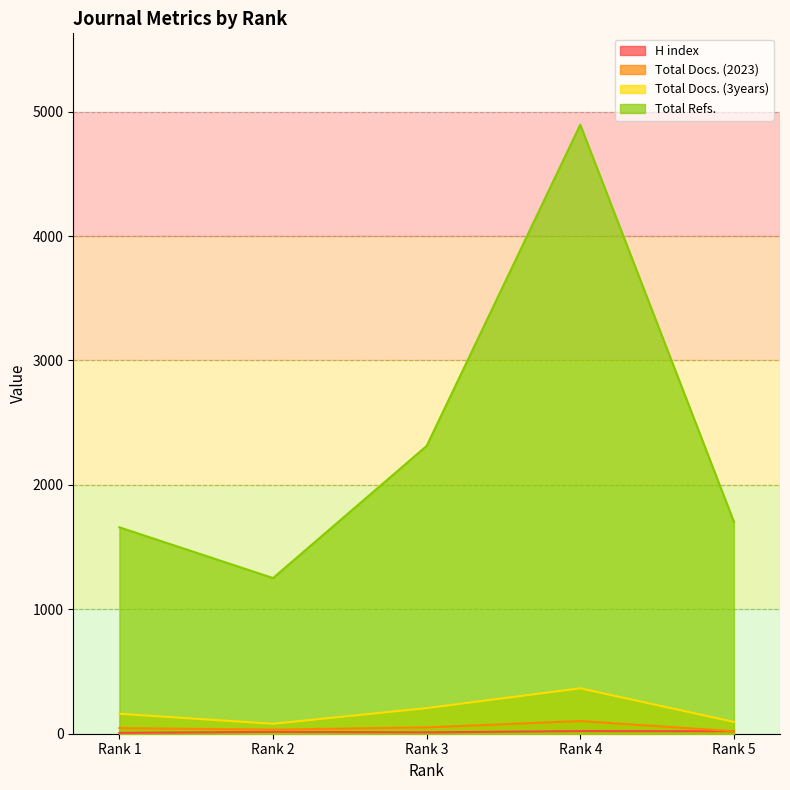

True or false: H index and Total Docs. (2023) cross at least once.

False